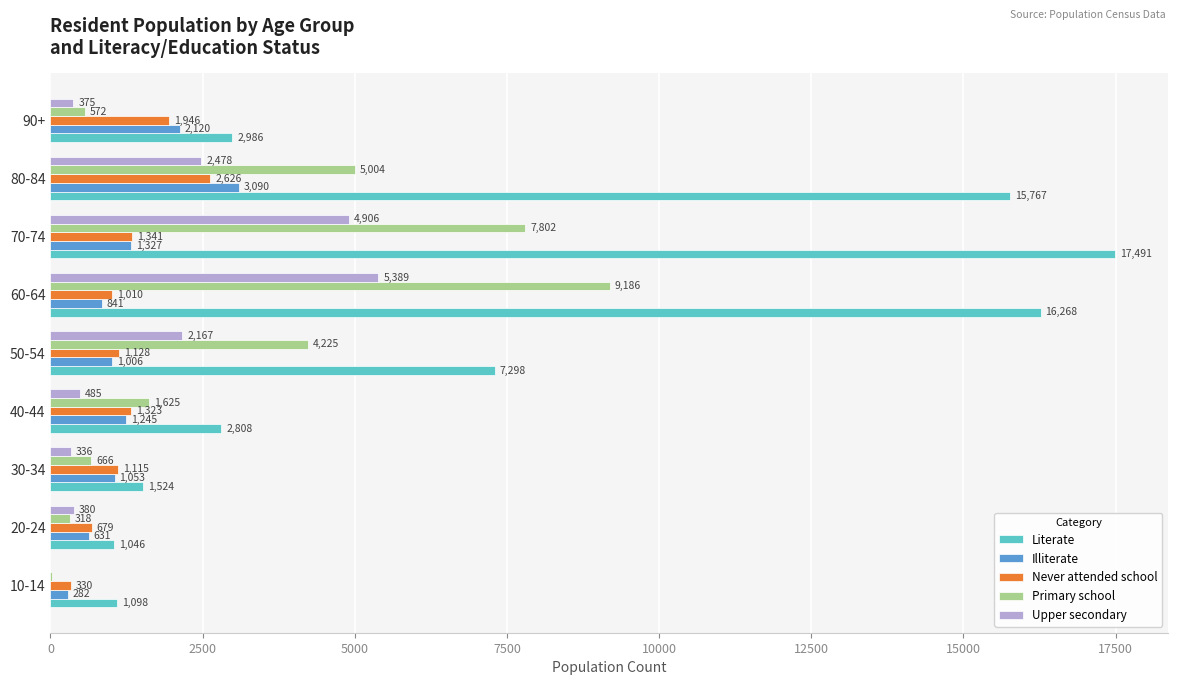

What is the sum of all Primary school values?

29431